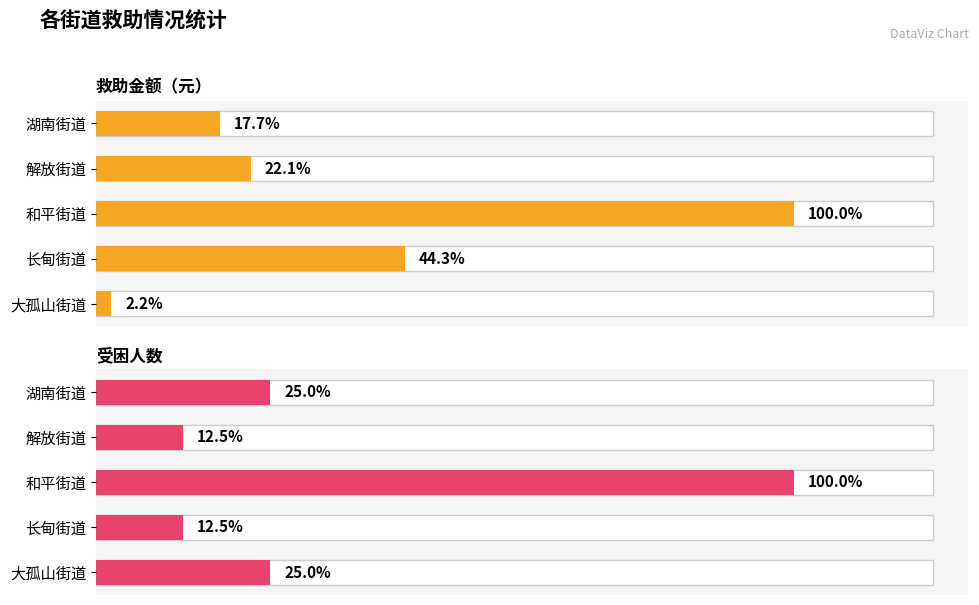

What is the value of the 救助金额（元） bar at the 4th from the left?

1556